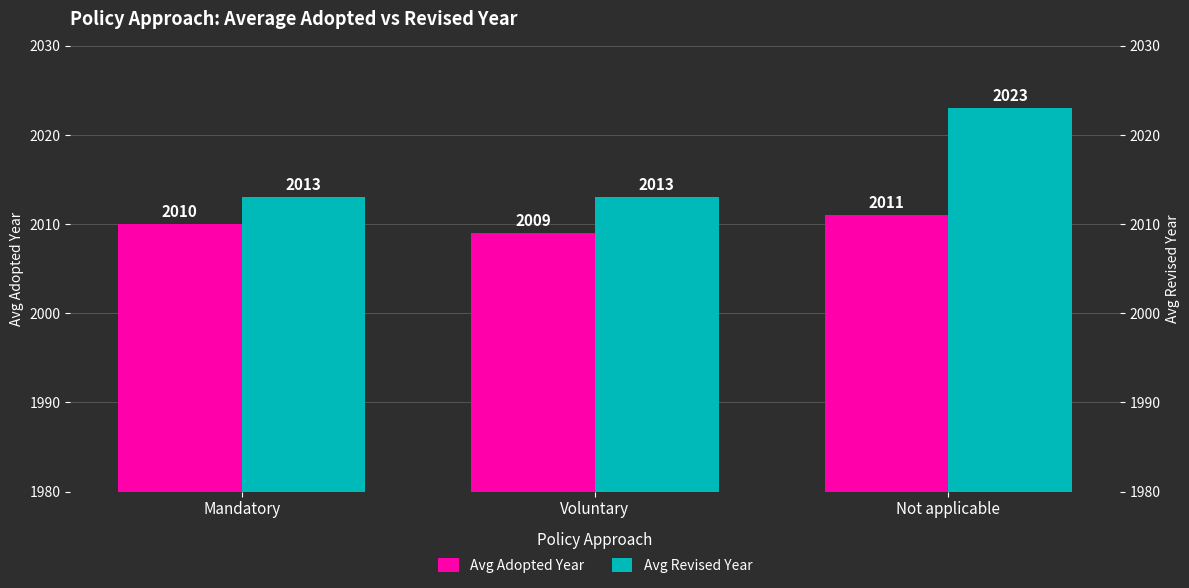

The value of Avg Revised Year at Mandatory is 2013. True or false?

True